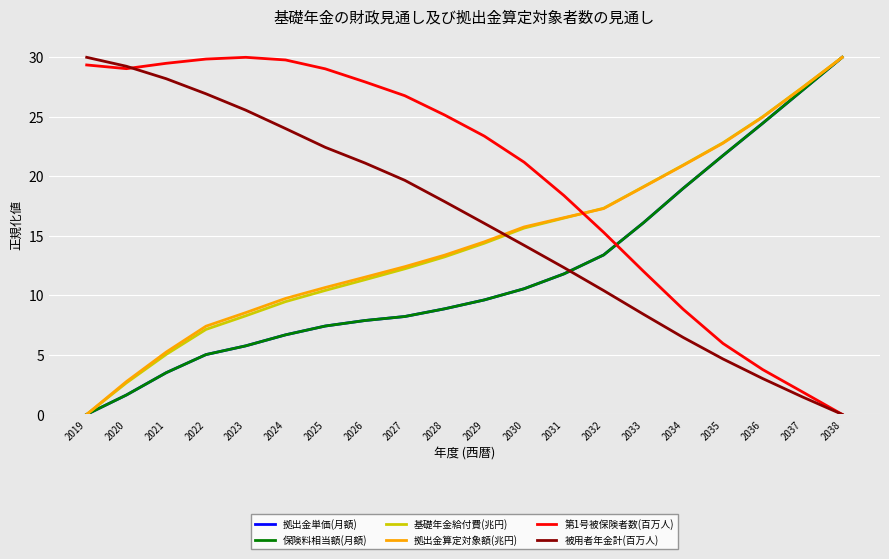

At which label does 被用者年金計(百万人) reach its minimum?

2038